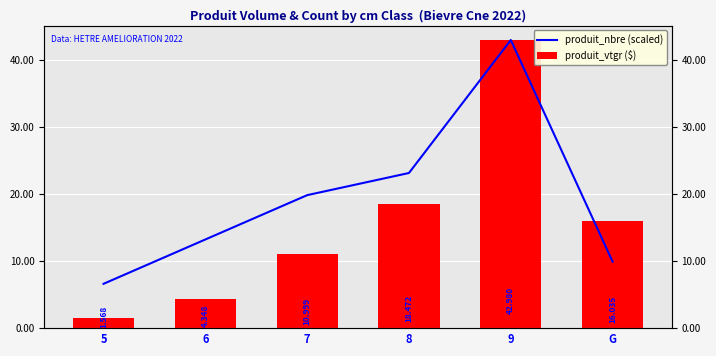

Between G and 8, which is larger?

8